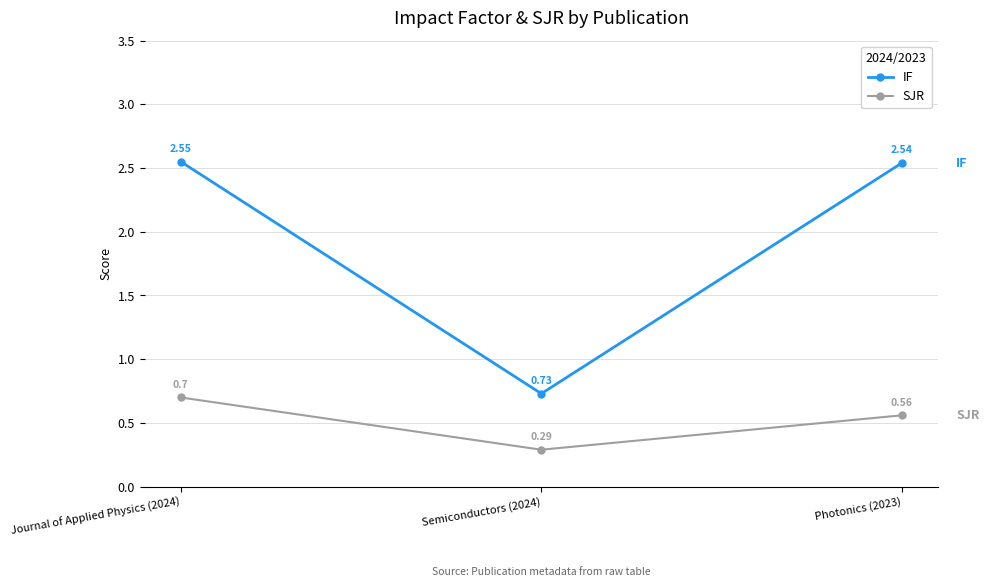

Which series has the widest spread of values?

IF